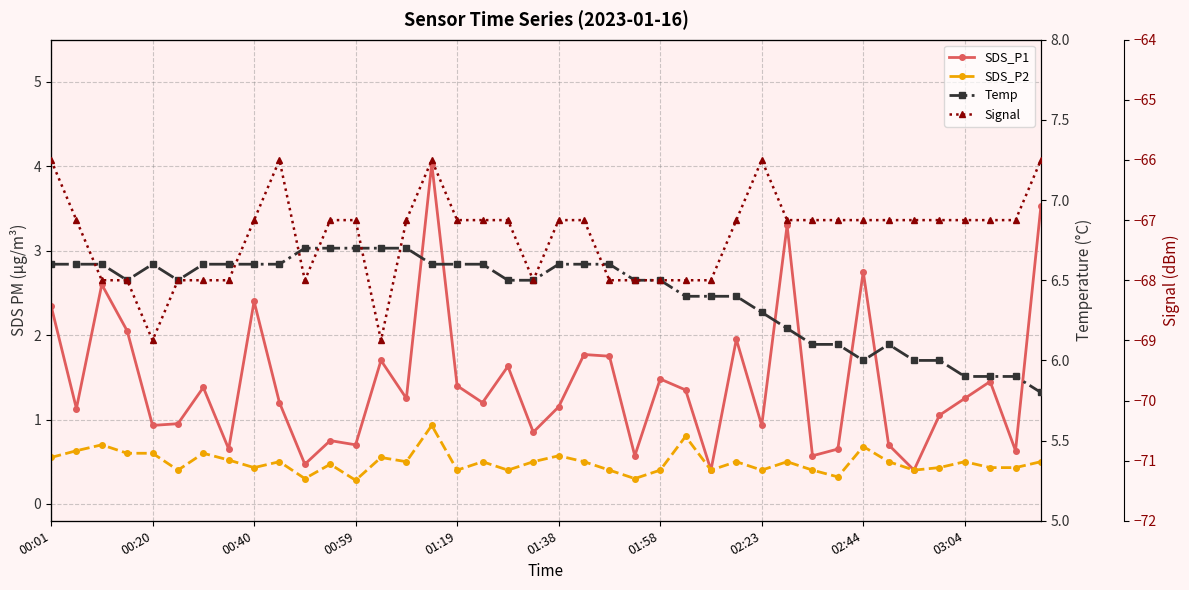

Reading left to right, transcribe all the data shown in this chart.

SDS_P1: 2.4	1.1	2.6	2.0	0.9	0.9	1.4	0.7	2.4	1.2	0.5	0.8	0.7	1.7	1.2	4.0	1.4	1.2	1.6	0.8	1.1	1.8	1.8	0.6	1.5	1.4	0.4	1.9	0.9	3.3	0.6	0.7	2.8	0.7	0.4	1.1	1.2	1.4	0.6	3.5
SDS_P2: 0.6	0.6	0.7	0.6	0.6	0.4	0.6	0.5	0.4	0.5	0.3	0.5	0.3	0.6	0.5	0.9	0.4	0.5	0.4	0.5	0.6	0.5	0.4	0.3	0.4	0.8	0.4	0.5	0.4	0.5	0.4	0.3	0.7	0.5	0.4	0.4	0.5	0.4	0.4	0.5
Temp: 6.6	6.6	6.6	6.5	6.6	6.5	6.6	6.6	6.6	6.6	6.7	6.7	6.7	6.7	6.7	6.6	6.6	6.6	6.5	6.5	6.6	6.6	6.6	6.5	6.5	6.4	6.4	6.4	6.3	6.2	6.1	6.1	6.0	6.1	6.0	6.0	5.9	5.9	5.9	5.8
Signal: -66.0	-67.0	-68.0	-68.0	-69.0	-68.0	-68.0	-68.0	-67.0	-66.0	-68.0	-67.0	-67.0	-69.0	-67.0	-66.0	-67.0	-67.0	-67.0	-68.0	-67.0	-67.0	-68.0	-68.0	-68.0	-68.0	-68.0	-67.0	-66.0	-67.0	-67.0	-67.0	-67.0	-67.0	-67.0	-67.0	-67.0	-67.0	-67.0	-66.0